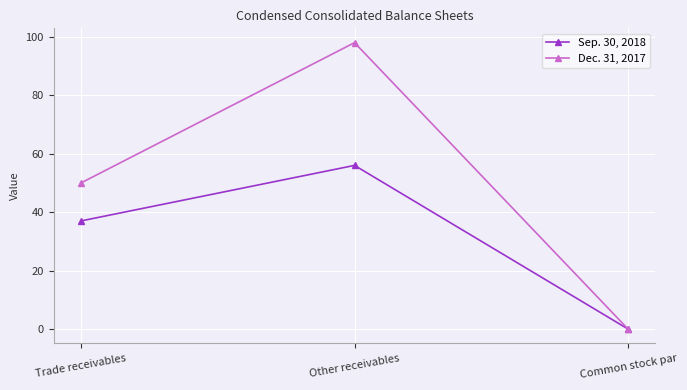

Which series has the largest total across all categories?

Dec. 31, 2017